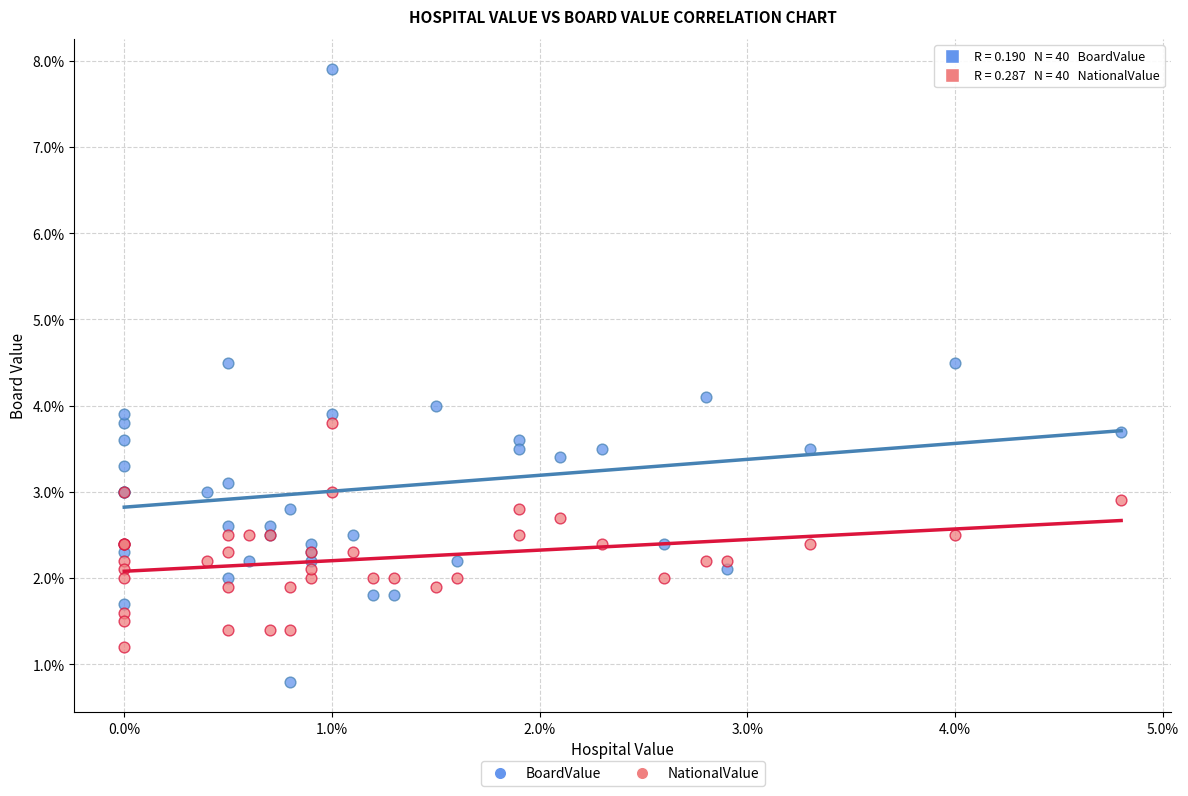

What are all the series names shown in the legend?

BoardValue, NationalValue